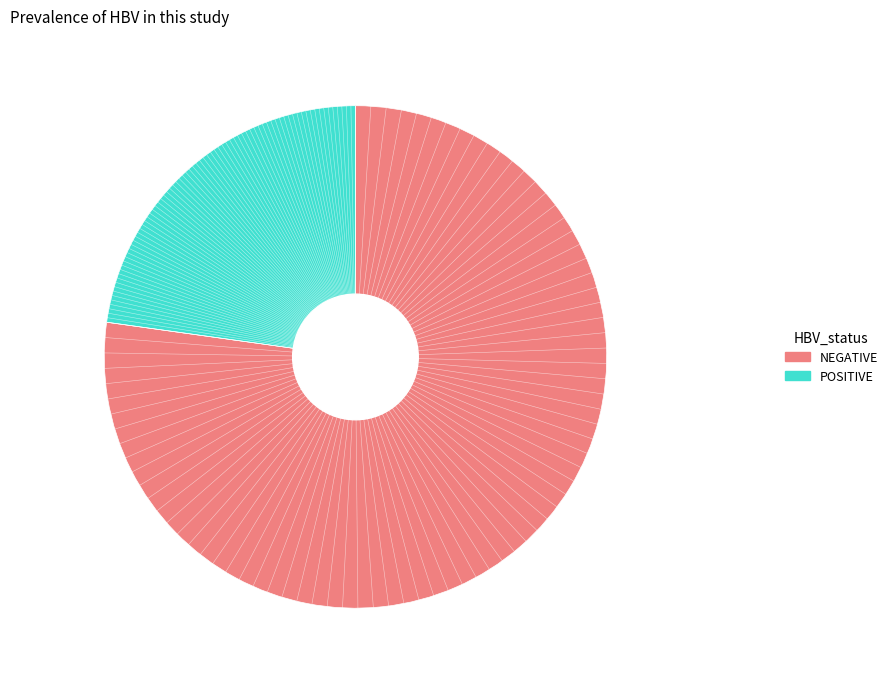

Rank the categories by value from lowest to highest.

POSITIVE, NEGATIVE